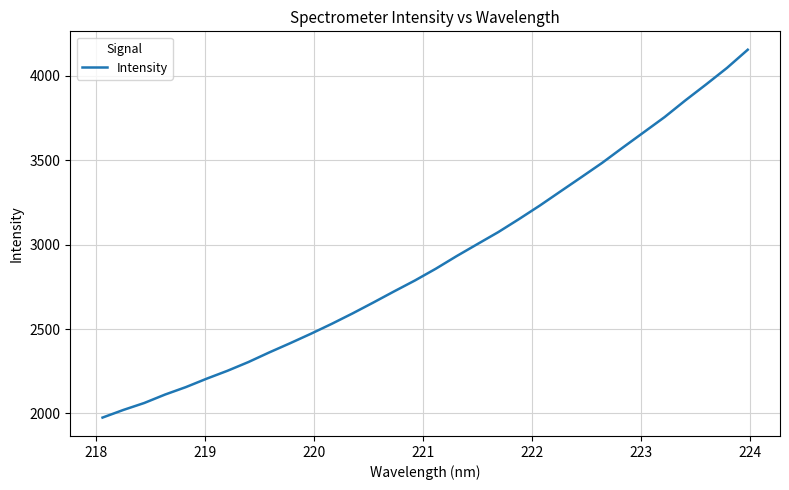

Does the chart have visible grid lines?

Yes